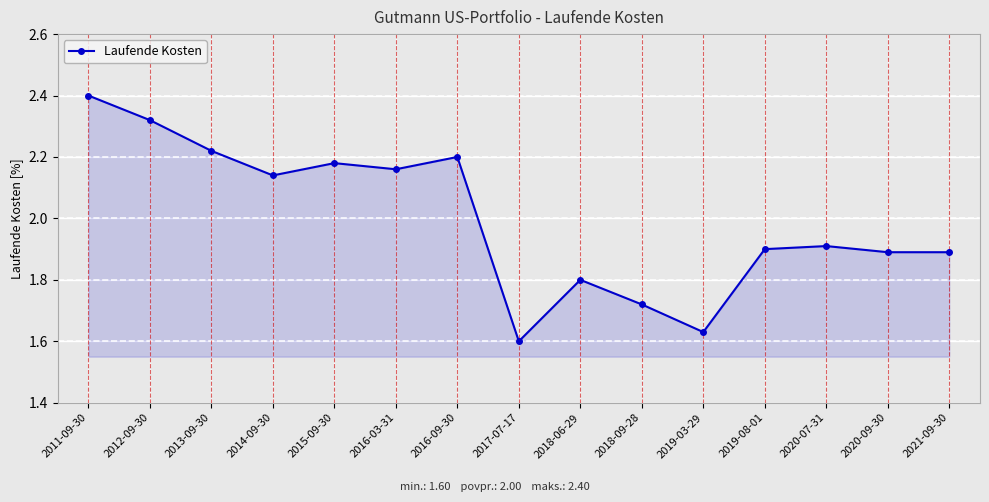

What is the sum of the values at 2015-09-30 and 2017-07-17?

3.8